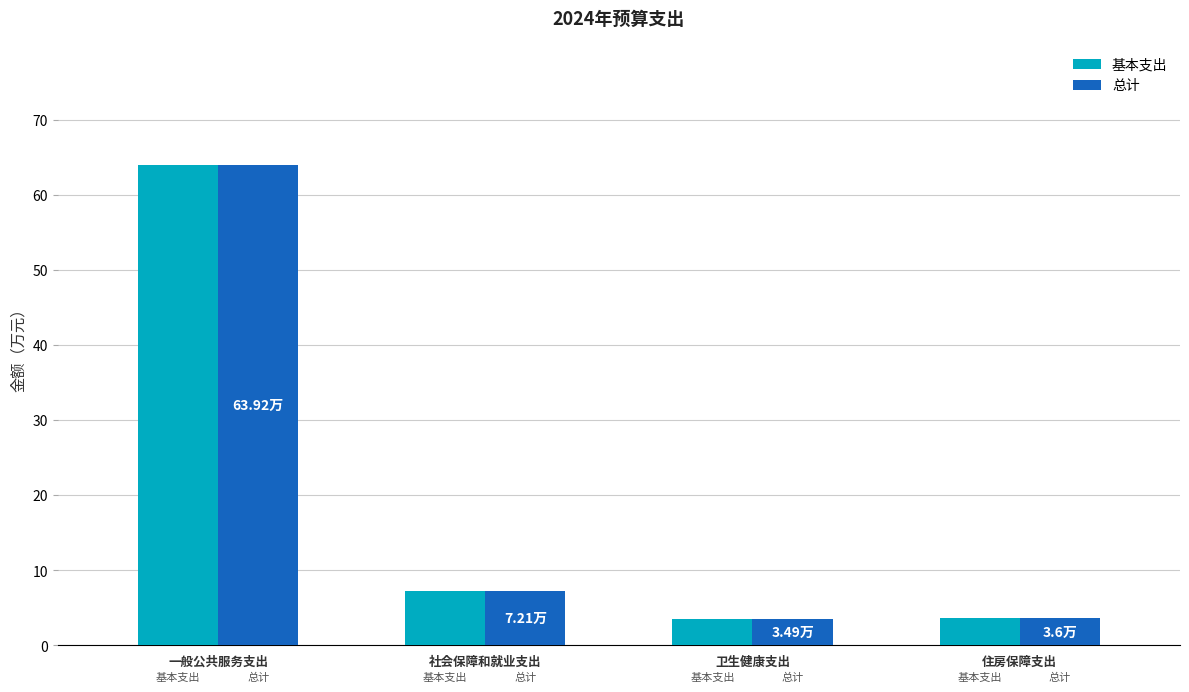

Which category has the highest value in the 基本支出 series?

一般公共服务支出